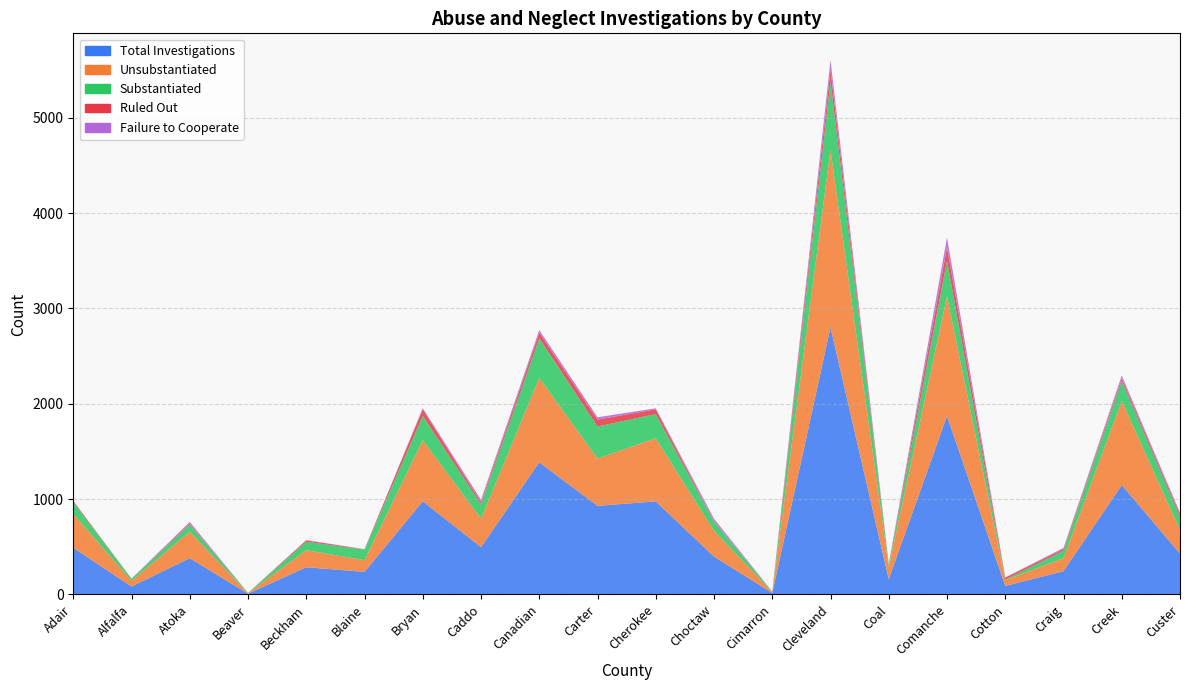

Reading left to right, transcribe all the data shown in this chart.

Total Investigations: Adair=490	Alfalfa=83	Atoka=380	Beaver=8	Beckham=285	Blaine=237	Bryan=977	Caddo=496	Canadian=1386	Carter=929	Cherokee=976	Choctaw=397	Cimarron=15	Cleveland=2802	Coal=160	Comanche=1872	Cotton=89	Craig=244	Creek=1148	Custer=428
Unsubstantiated: Adair=356	Alfalfa=60	Atoka=278	Beaver=5	Beckham=179	Blaine=123	Bryan=641	Caddo=299	Canadian=885	Carter=496	Cherokee=662	Choctaw=271	Cimarron=10	Cleveland=1861	Coal=129	Comanche=1256	Cotton=60	Craig=137	Creek=883	Custer=249
Substantiated: Adair=120	Alfalfa=21	Atoka=74	Beaver=3	Beckham=88	Blaine=110	Bryan=255	Caddo=150	Canadian=415	Carter=336	Cherokee=253	Choctaw=95	Cimarron=3	Cleveland=713	Coal=25	Comanche=370	Cotton=6	Craig=77	Creek=208	Custer=135
Ruled Out: Adair=14	Alfalfa=1	Atoka=12	Beaver=0	Beckham=15	Blaine=4	Bryan=70	Caddo=22	Canadian=59	Carter=73	Cherokee=50	Choctaw=7	Cimarron=2	Cleveland=124	Coal=3	Comanche=143	Cotton=21	Craig=18	Creek=29	Custer=27
Failure to Cooperate: Adair=0	Alfalfa=1	Atoka=16	Beaver=0	Beckham=3	Blaine=0	Bryan=11	Caddo=25	Canadian=27	Carter=24	Cherokee=11	Choctaw=24	Cimarron=0	Cleveland=104	Coal=3	Comanche=103	Cotton=2	Craig=12	Creek=28	Custer=17